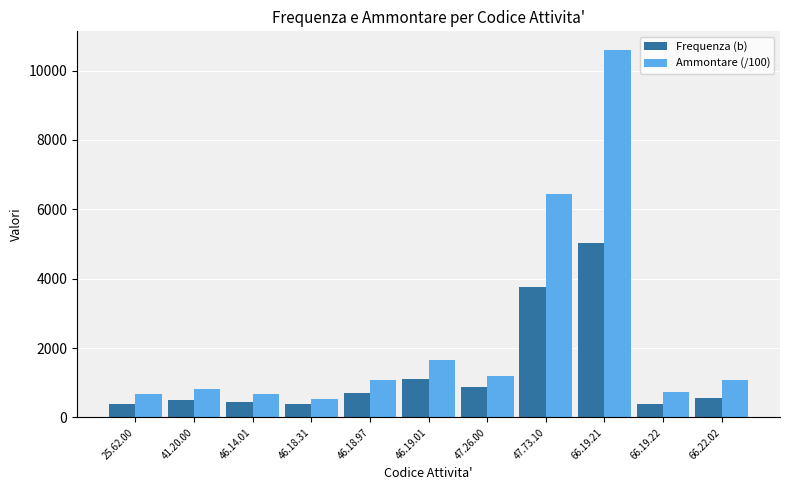

What is the value of the Ammontare (/100) bar at the 7th from the left?

1208.5